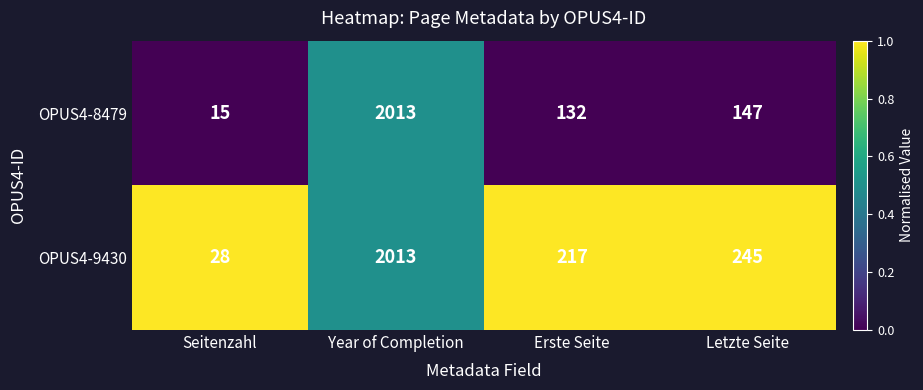

Is it true that OPUS4-8479 equals 147 at Letzte Seite?

True